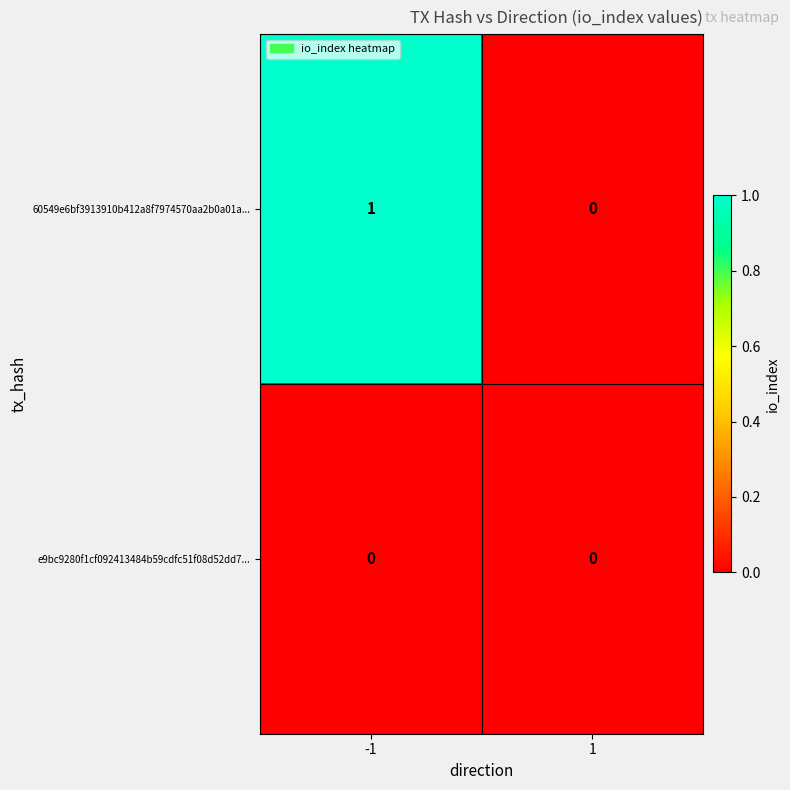

Reading right to left, transcribe all the data shown in this chart.

60549e6bf3913910b412a8f7974570aa2b0a01a...: 0	1
e9bc9280f1cf092413484b59cdfc51f08d52dd7...: 0	0